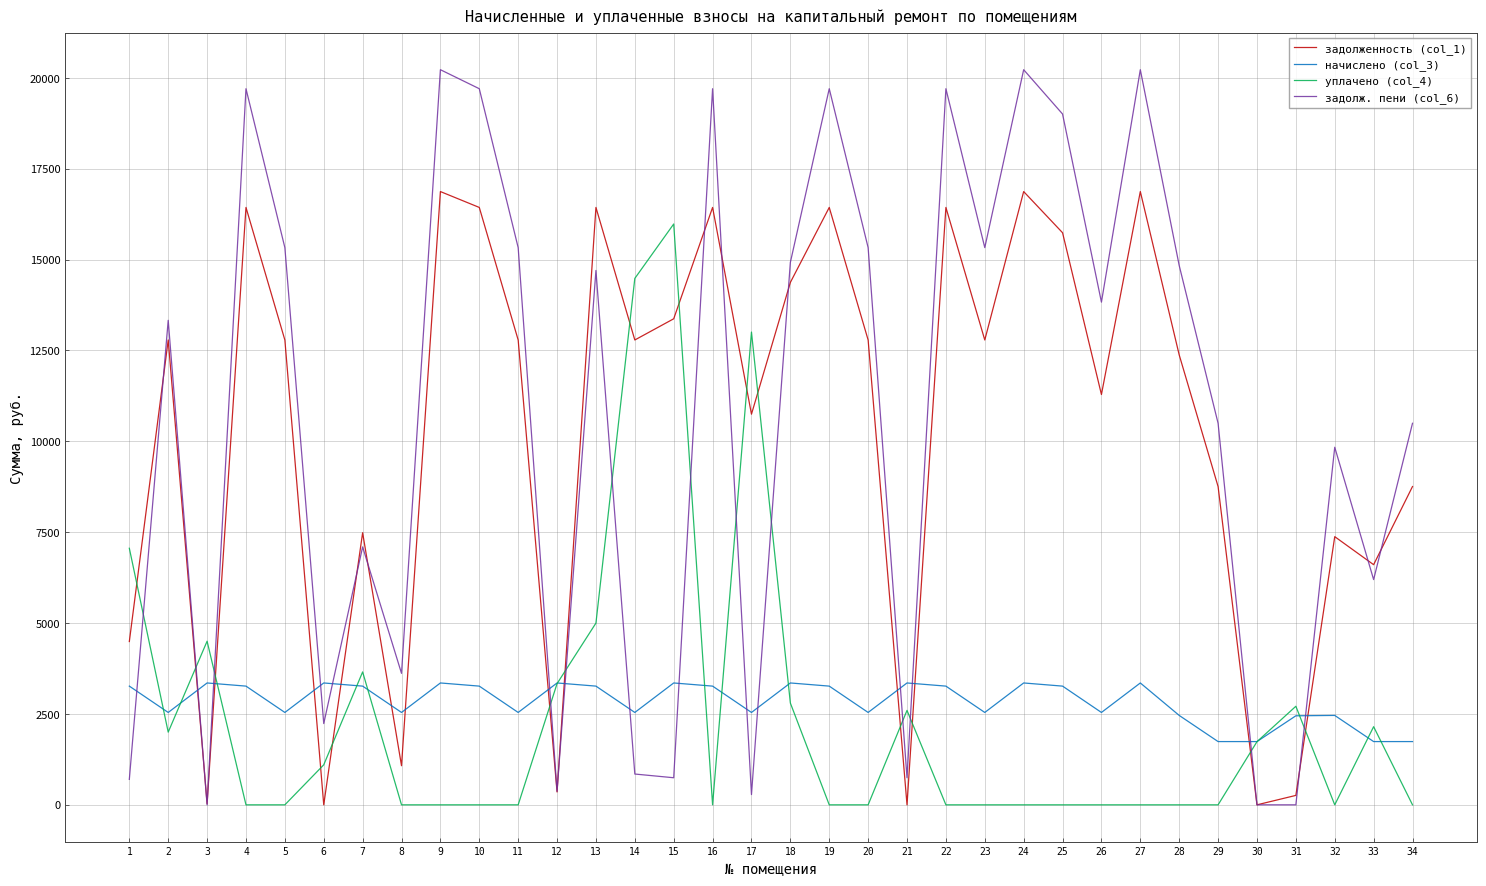

How many distinct data groups are displayed?

4